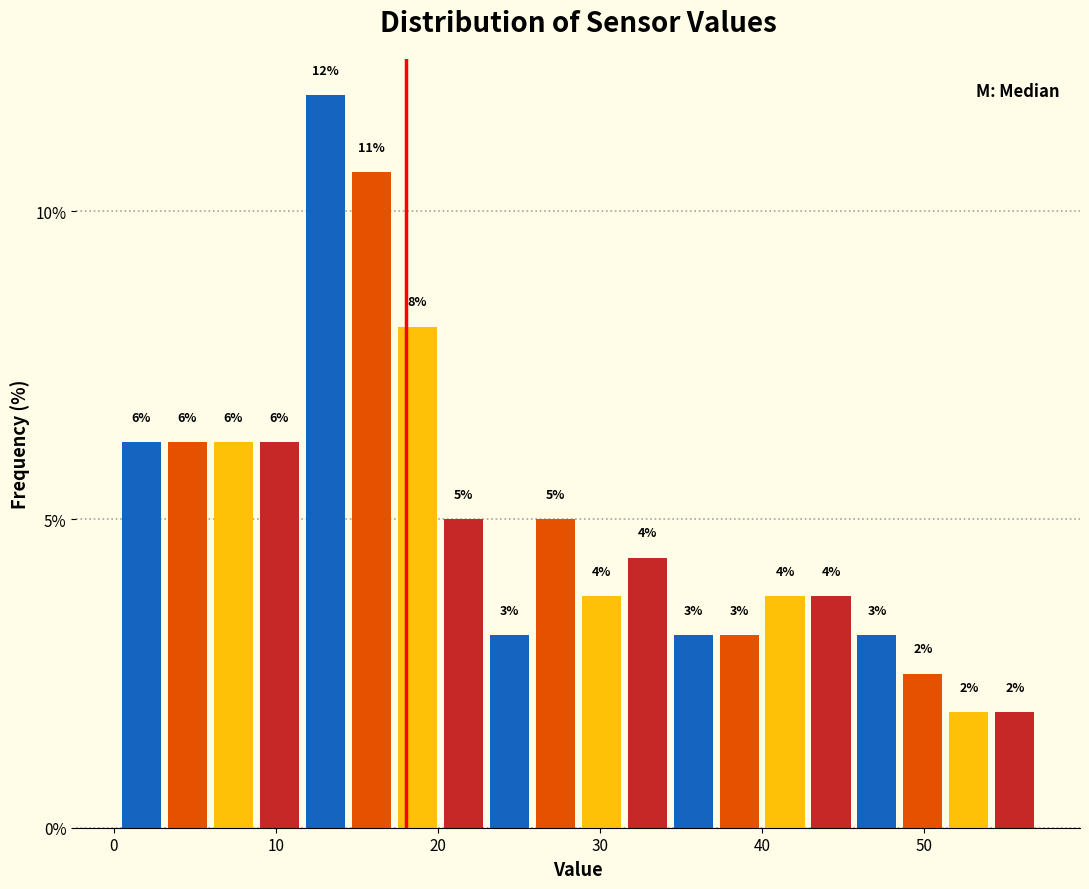

Around what value on the x-axis is the tallest bar? Give the approximate position of its centre, as read against the axis.

13